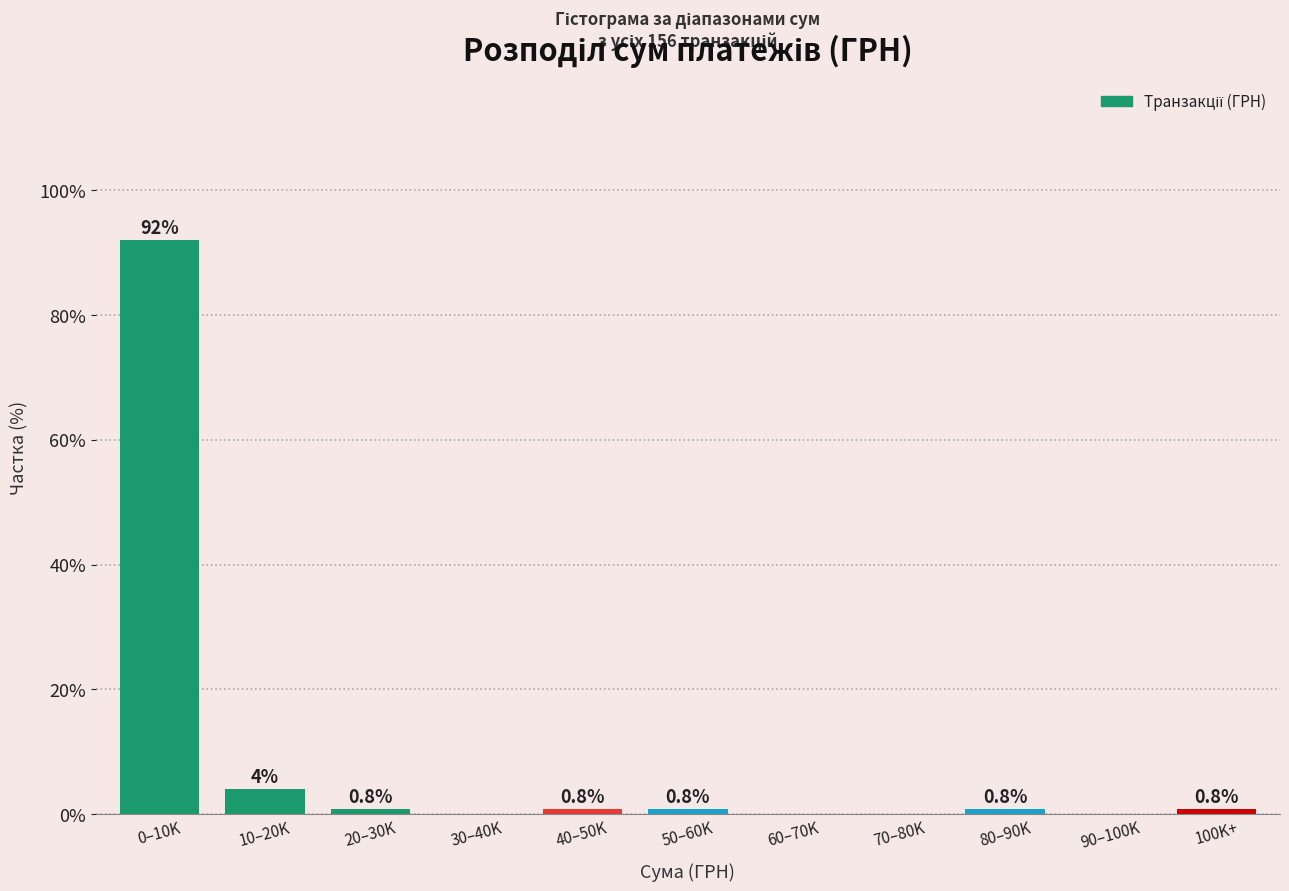

Reading left to right, transcribe all the data shown in this chart.

0–10K=92.0	10–20K=4.0	20–30K=0.8	30–40K=0.0	40–50K=0.8	50–60K=0.8	60–70K=0.0	70–80K=0.0	80–90K=0.8	90–100K=0.0	100K+=0.8